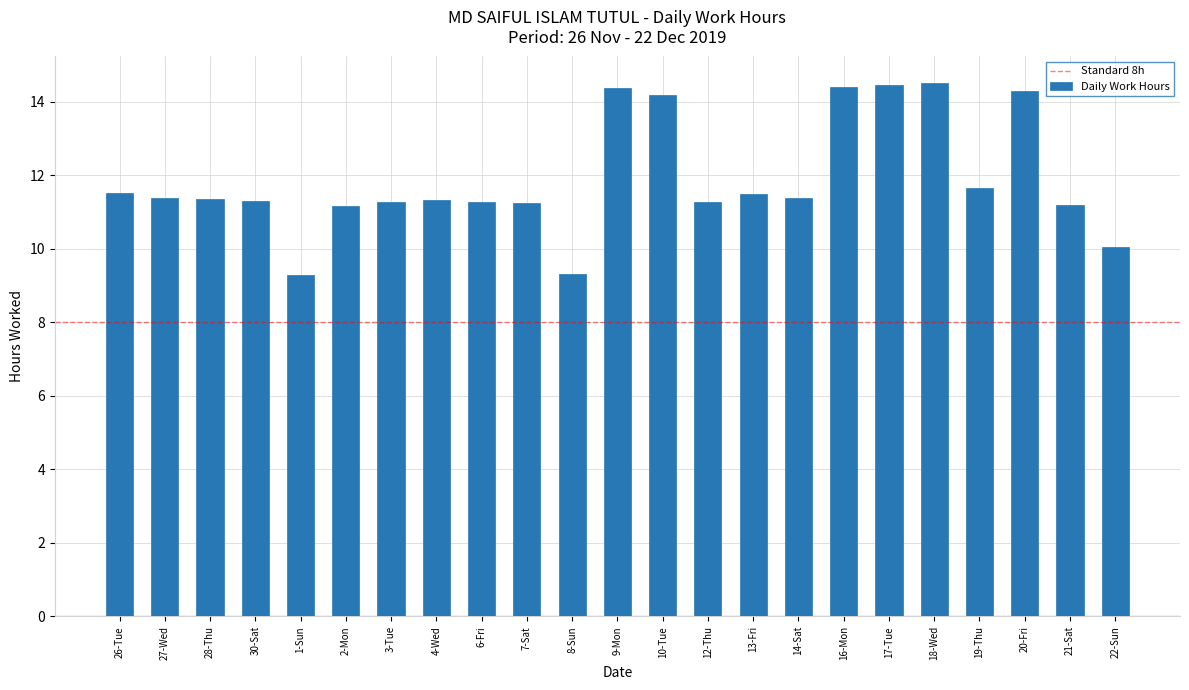

How many series are shown in this chart?

1